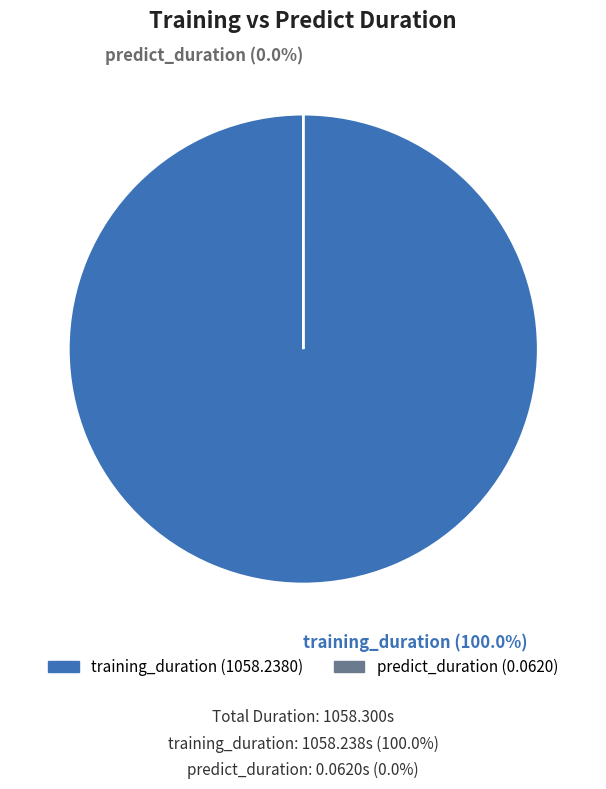

What percentage is the training_duration slice, to the nearest percent?

100%